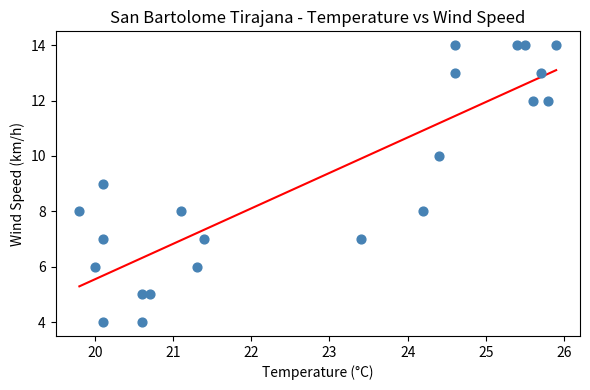

What is the range of Y values (max minus min)?

10